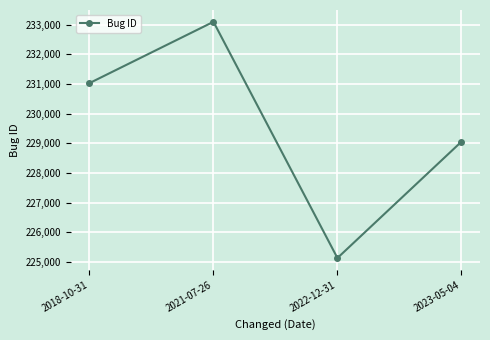

What is the difference between the maximum and minimum values?

7966